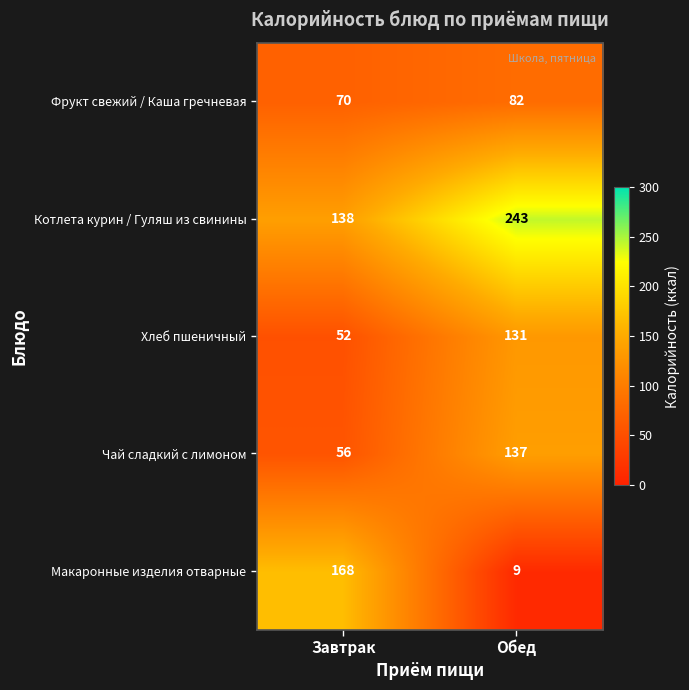

Reading left to right, extract all data points from this chart.

Фрукт свежий / Каша гречневая: Завтрак=70	Обед=82
Котлета курин / Гуляш из свинины: Завтрак=138	Обед=243
Хлеб пшеничный: Завтрак=52	Обед=131
Чай сладкий с лимоном: Завтрак=56	Обед=137
Макаронные изделия отварные: Завтрак=168	Обед=9